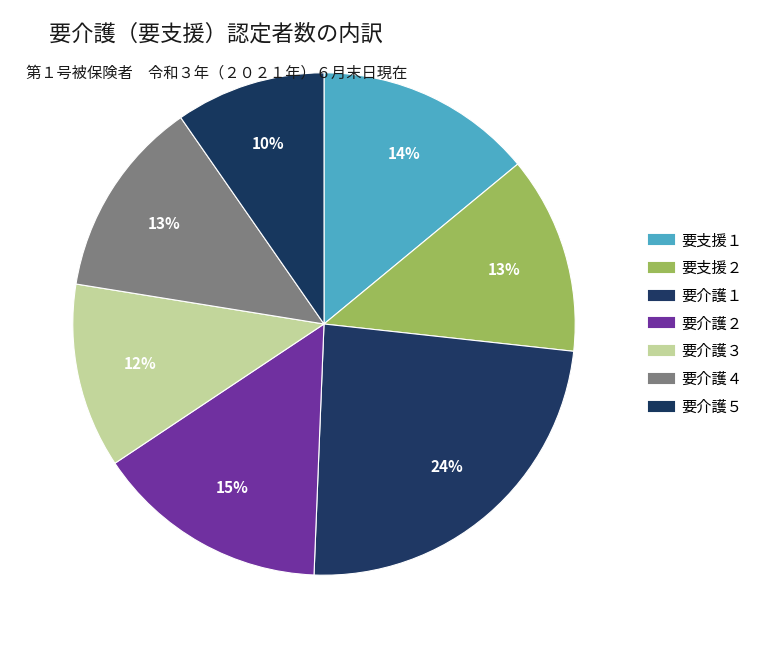

Rank the categories by value from lowest to highest.

要介護５, 要介護３, 要支援２, 要介護４, 要支援１, 要介護２, 要介護１